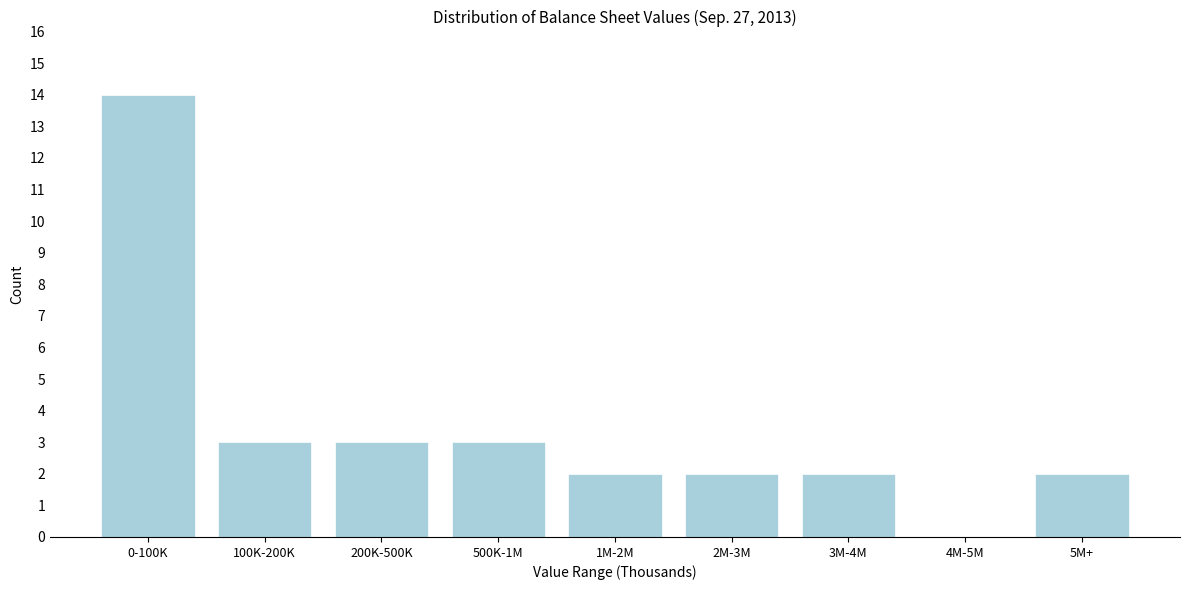

Reading right to left, what are all the values shown in this chart?

5M+=2	4M-5M=0	3M-4M=2	2M-3M=2	1M-2M=2	500K-1M=3	200K-500K=3	100K-200K=3	0-100K=14